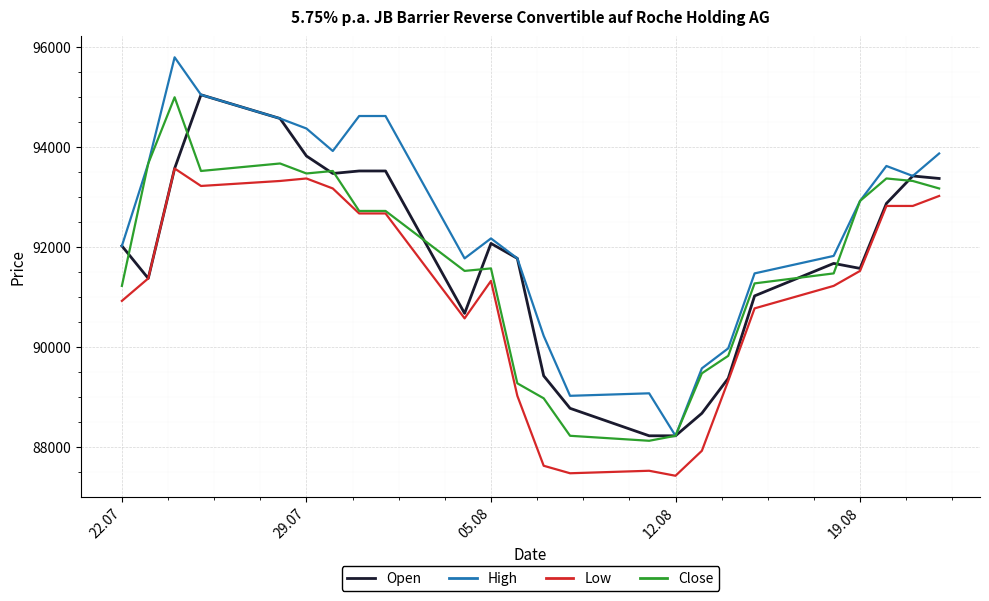

Which series has the widest spread of values?

High